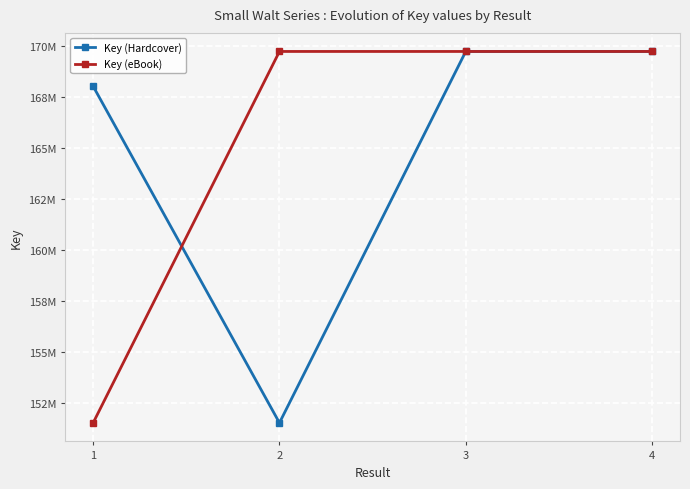

Is it true that Key (eBook) equals 151543588 at 1?

True